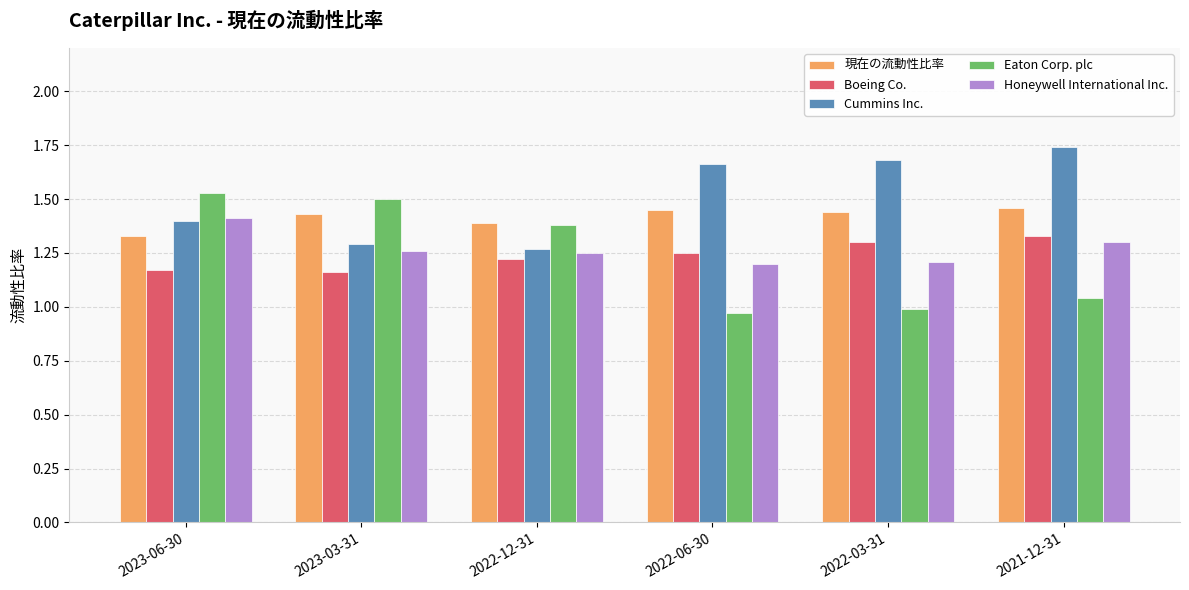

How many bars are there in total?

30